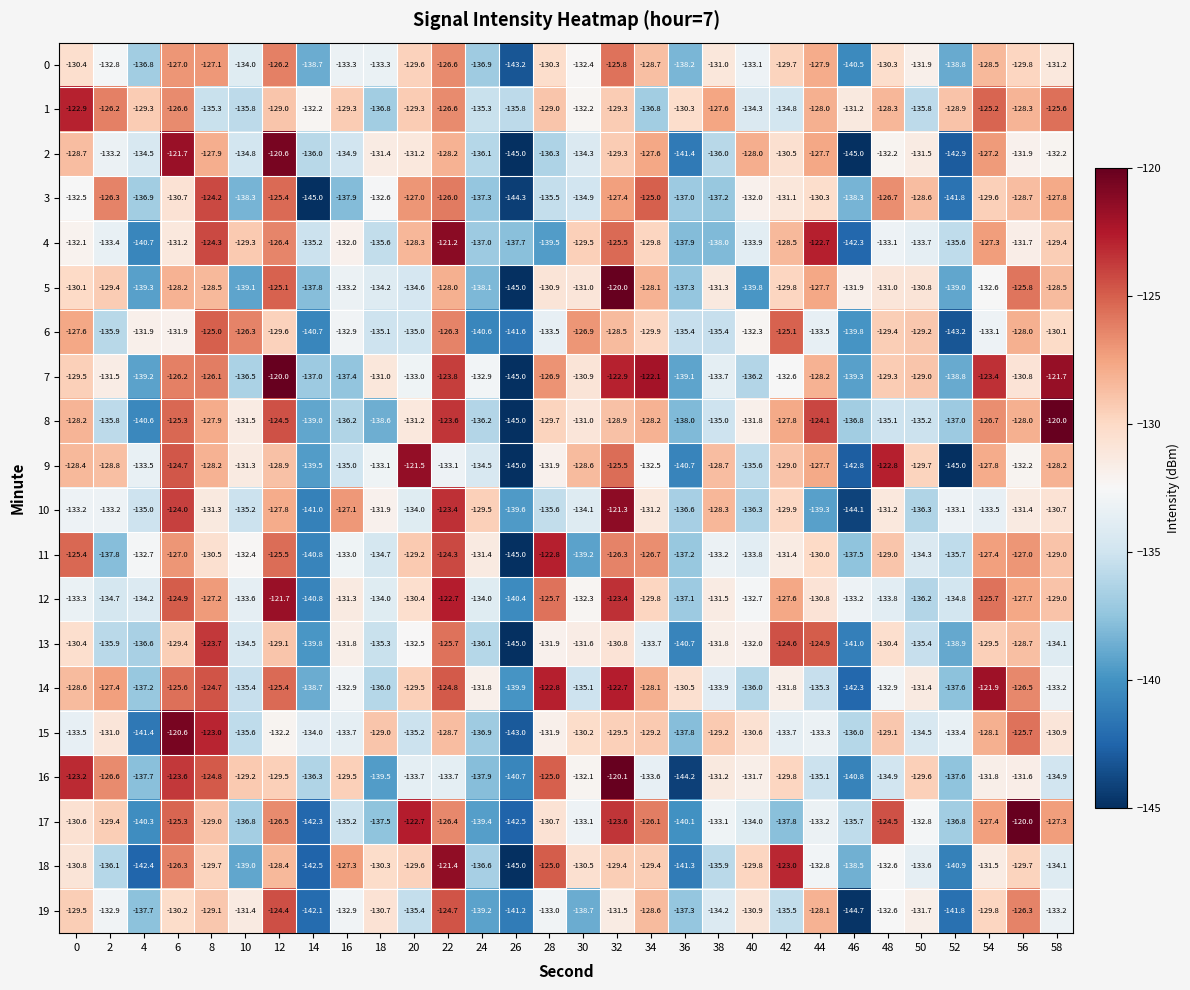

What is the difference between the maximum and minimum values in the 4 series?

21.1